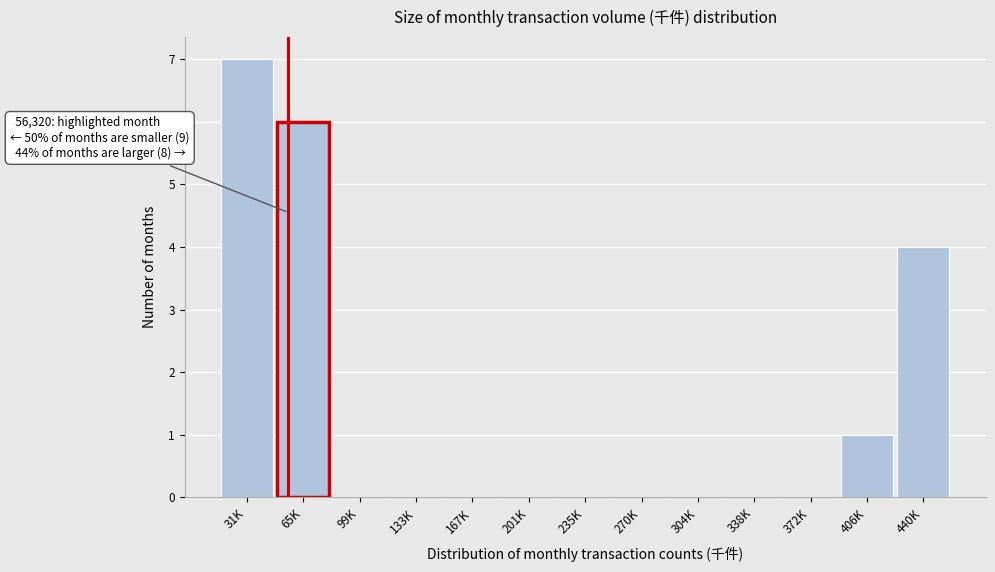

Reading left to right, what are all the values shown in this chart?

31K=7	65K=6	99K=0	133K=0	167K=0	201K=0	235K=0	270K=0	304K=0	338K=0	372K=0	406K=1	440K=4